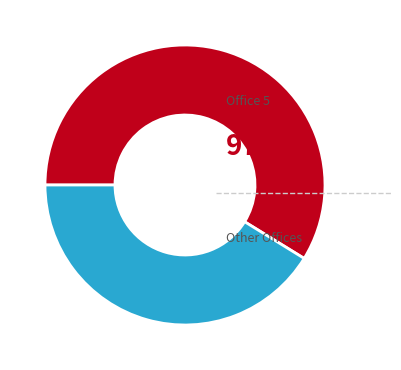

How many slices are in this pie chart?

2